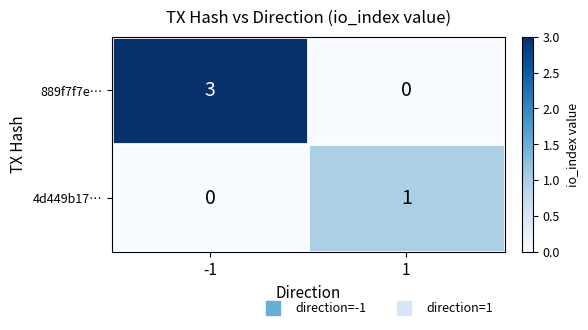

What is the total value across all series at 1?

1